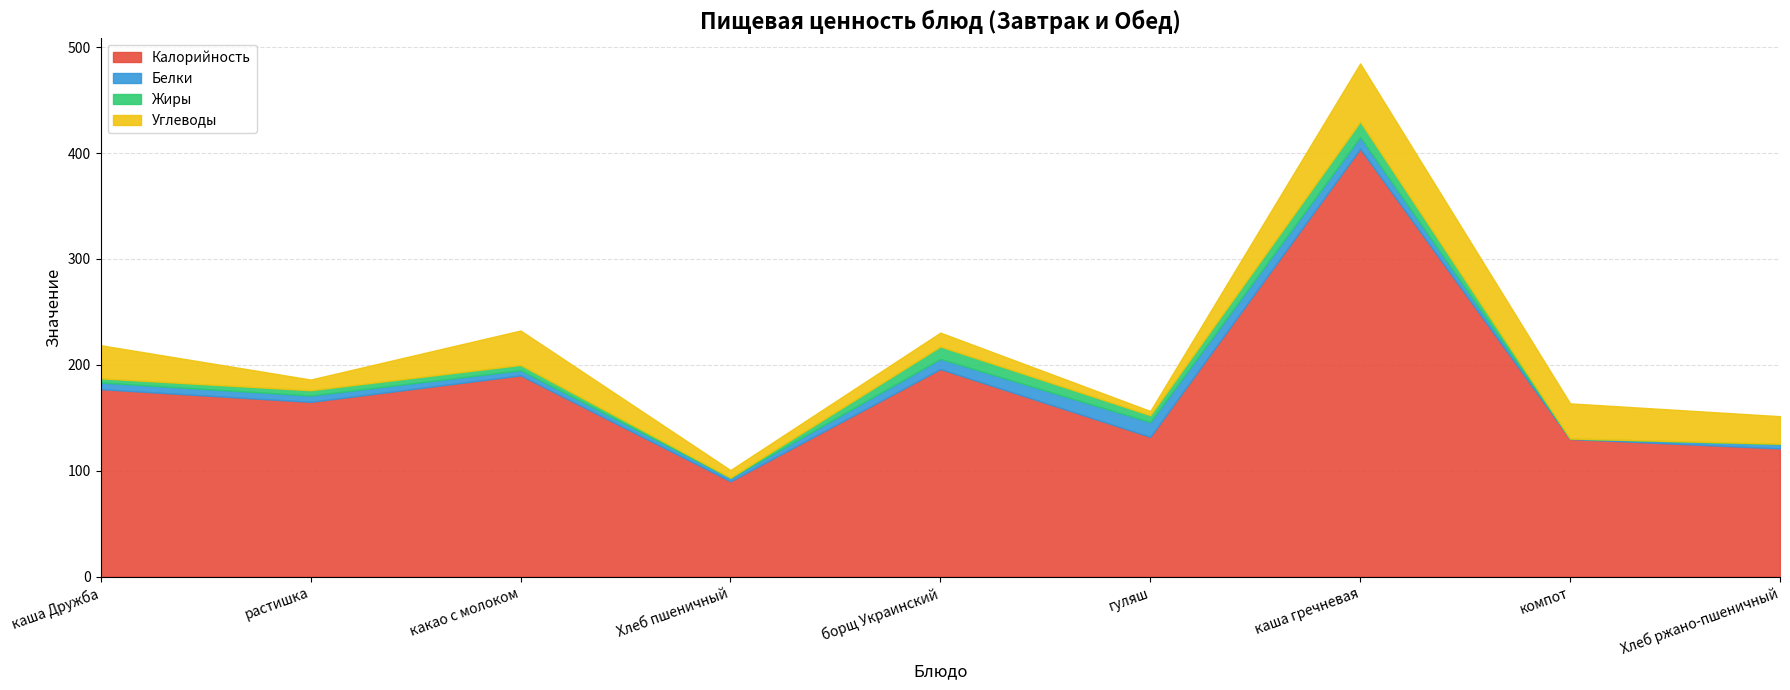

What position from the left is растишка?

2